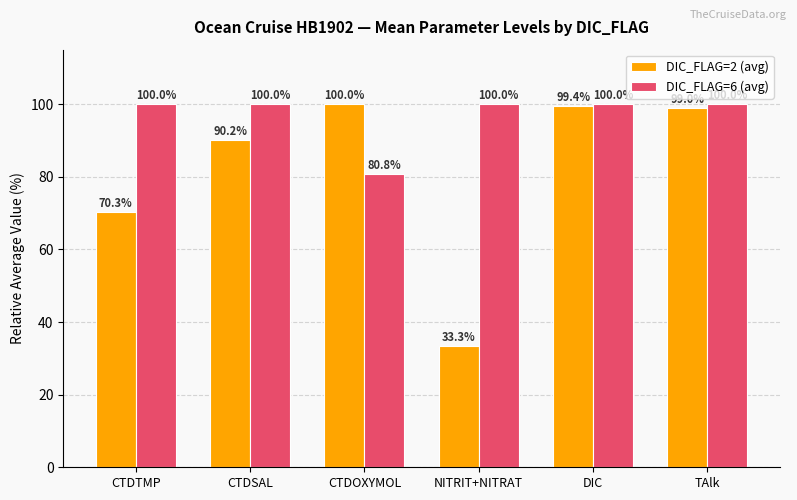

What is the sum of all DIC_FLAG=2 (avg) values?

492.3